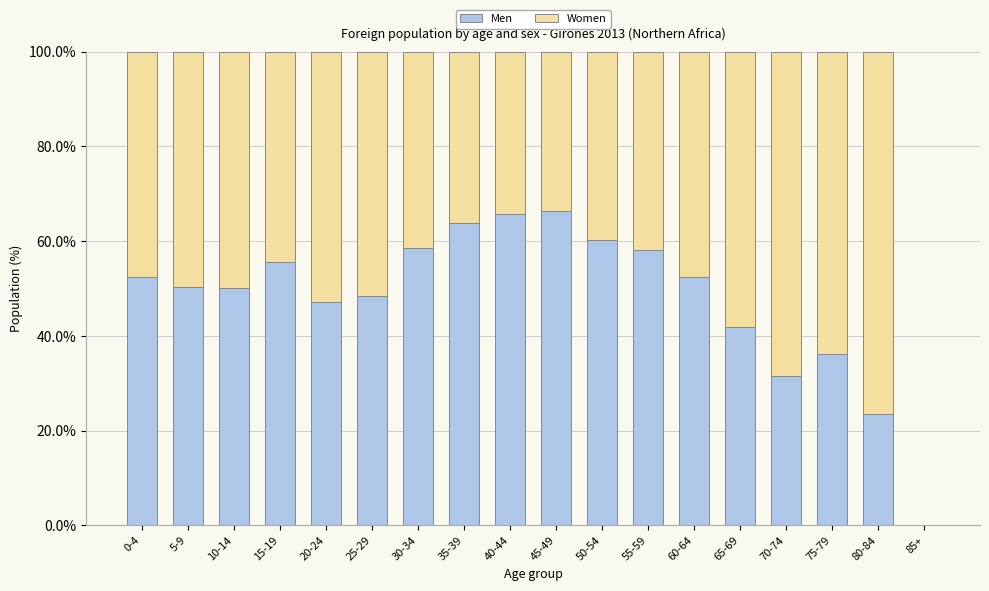

How many series are shown in this chart?

2